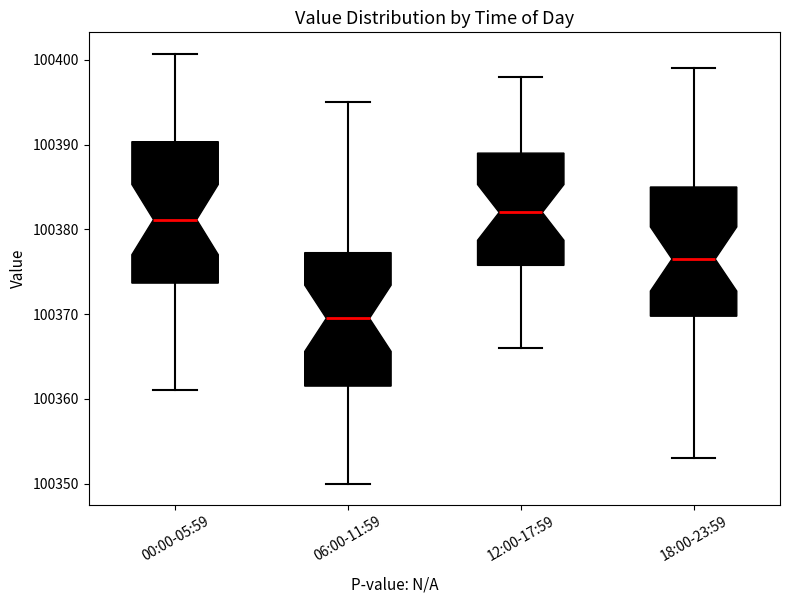

Where does the upper whisker of the box for 06:00-11:59 end on the y-axis? The values are not printed on the chart, so give them approximately, as read against the axis.

100395